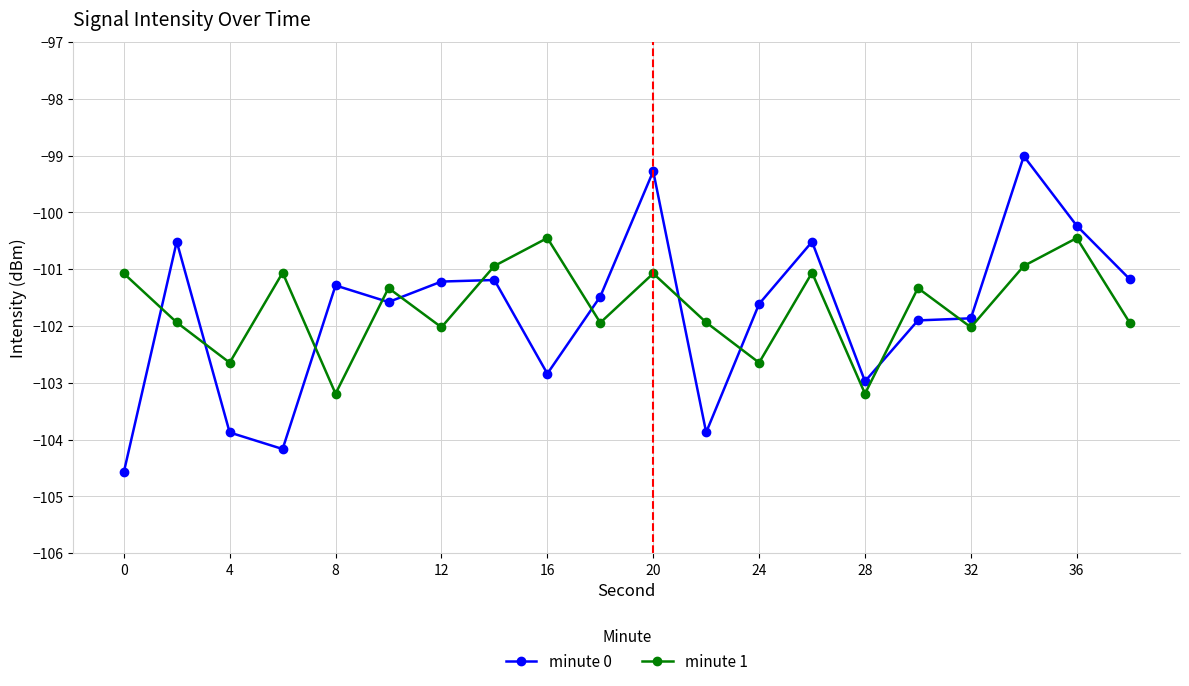

Which series ends up on top after the final intersection of minute 0 and minute 1?

minute 0